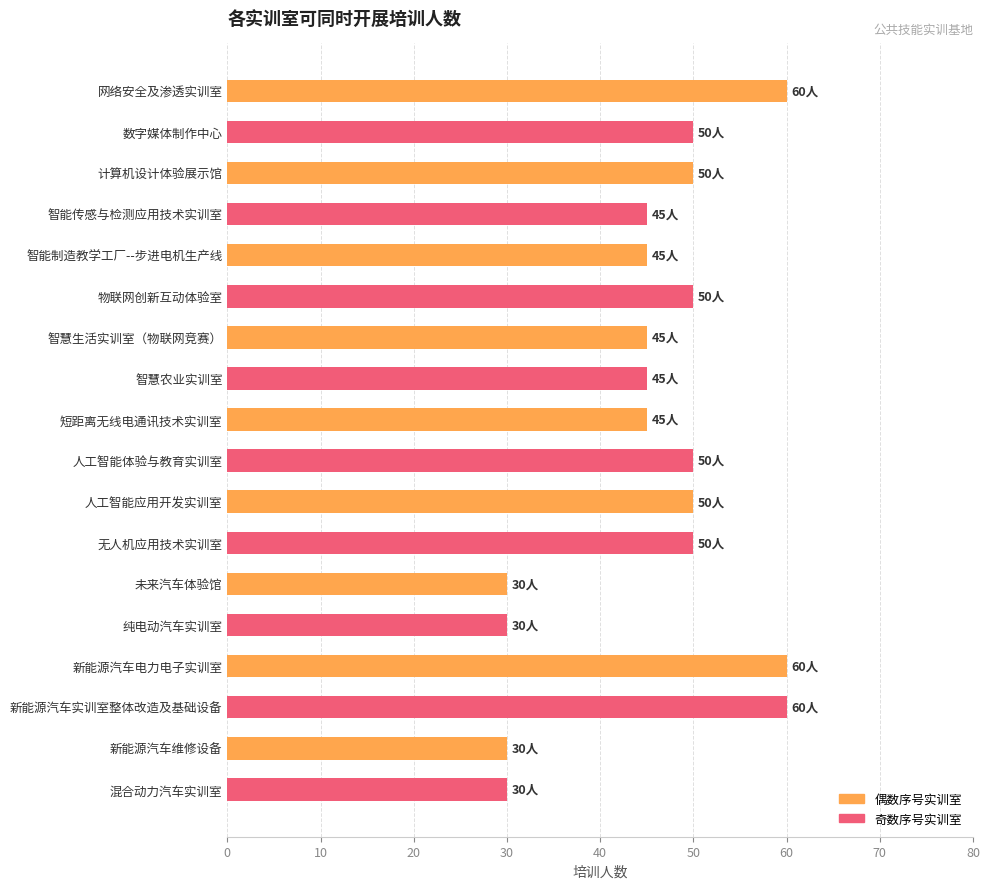

How many data points are less than 50?

9